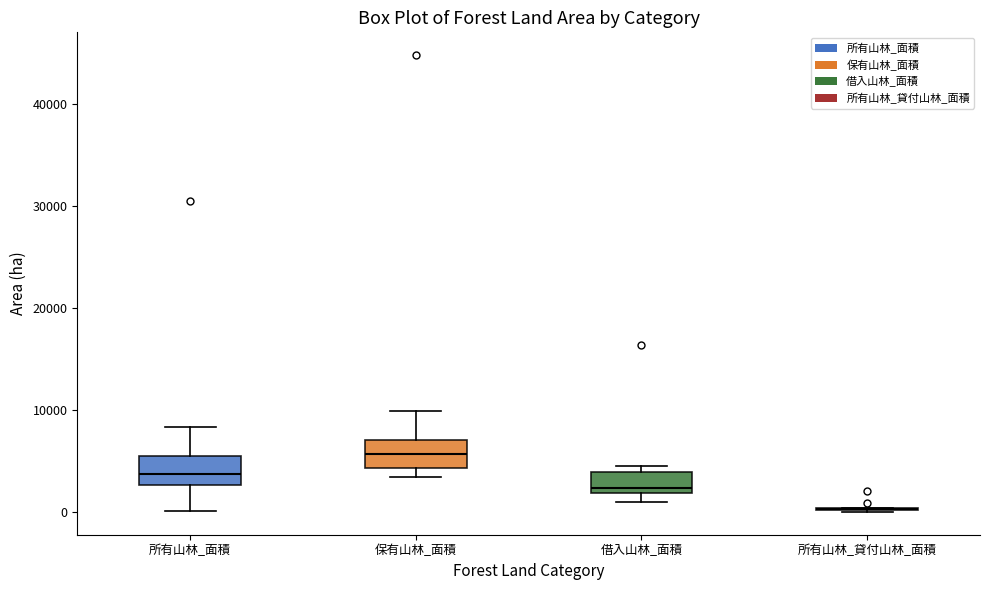

Reading left to right, transcribe this box plot: for each box, give where its median line is, the range the box spans, and where its two whiskers end, as read against the y-axis. The values are not printed on the chart, so give them approximately, as read against the axis.

所有山林_面積: median 4000, box 3000 to 6000, whiskers 0 to 8000
保有山林_面積: median 6000, box 4000 to 7000, whiskers 3000 to 10000
借入山林_面積: median 2000 (just above the box's lower edge), box 2000 to 4000, whiskers 1000 to 5000
所有山林_貸付山林_面積: box collapsed to a line at 0, whiskers 0 to 0